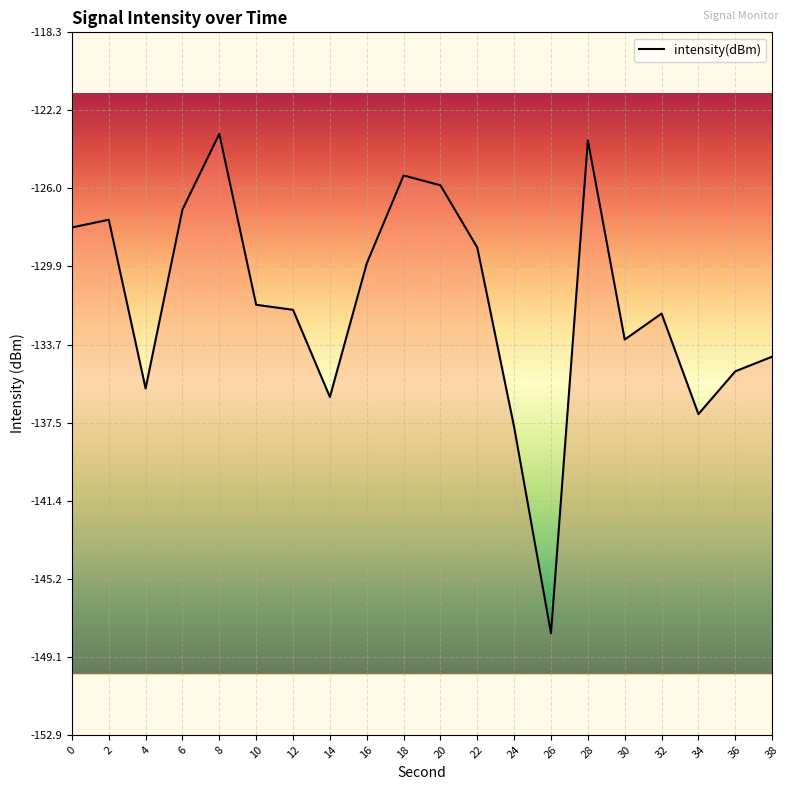

True or false: there are more than 2 points higher than both neighbors.

True